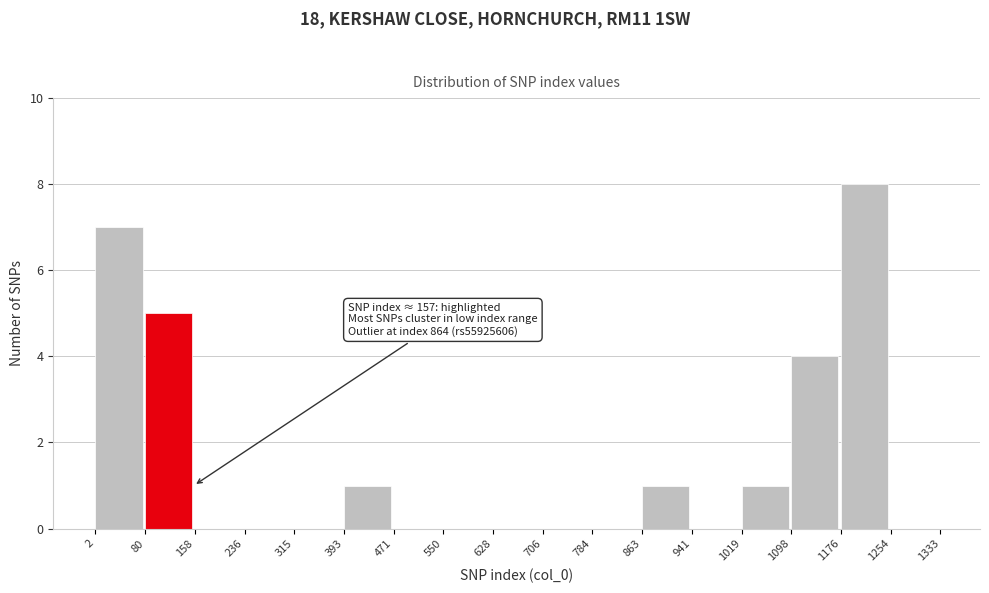

Which range on the x-axis has the tallest bar?

1176 to 1254